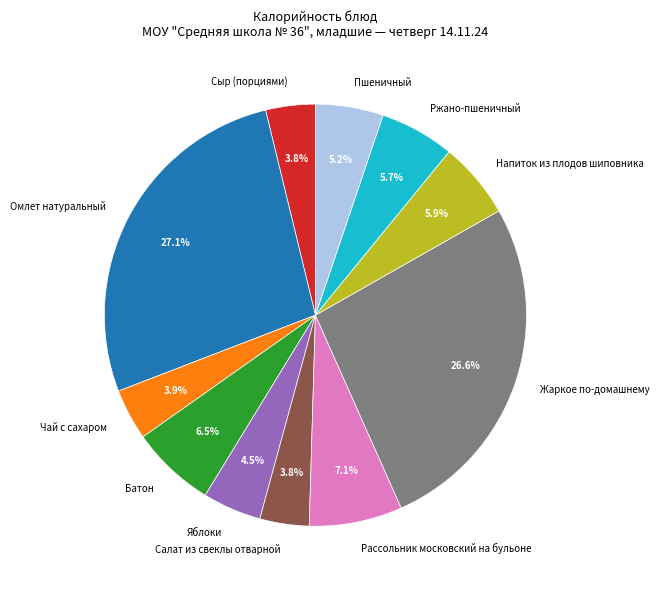

Is there a majority slice in this chart?

No